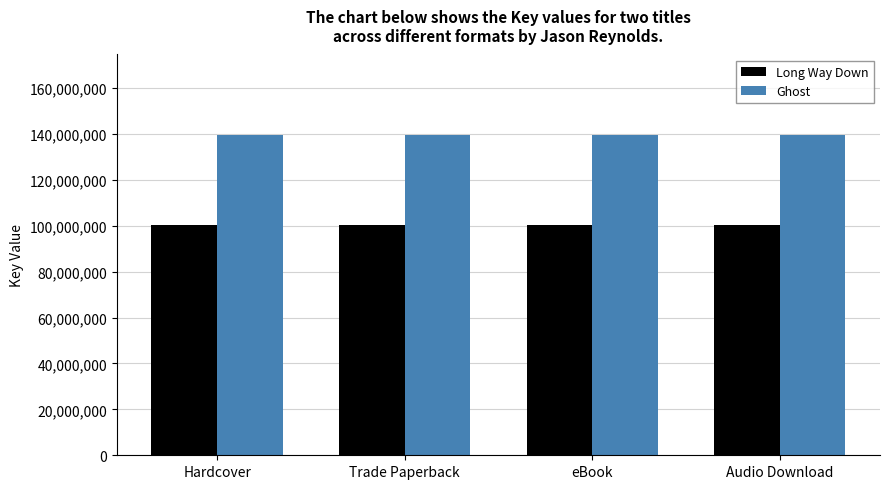

What is the label of the 3rd bar from the right?

Trade Paperback